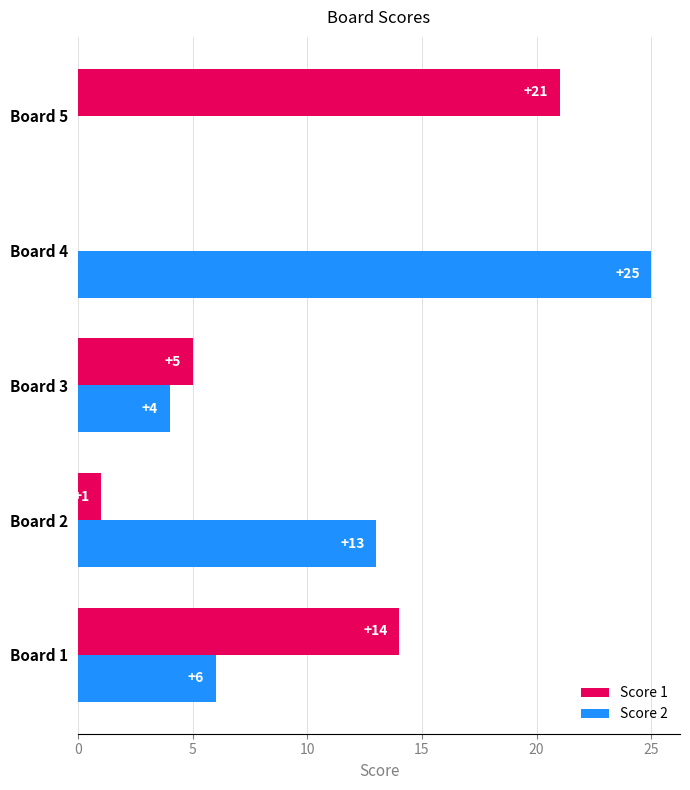

Which series has the largest total across all categories?

Score 2